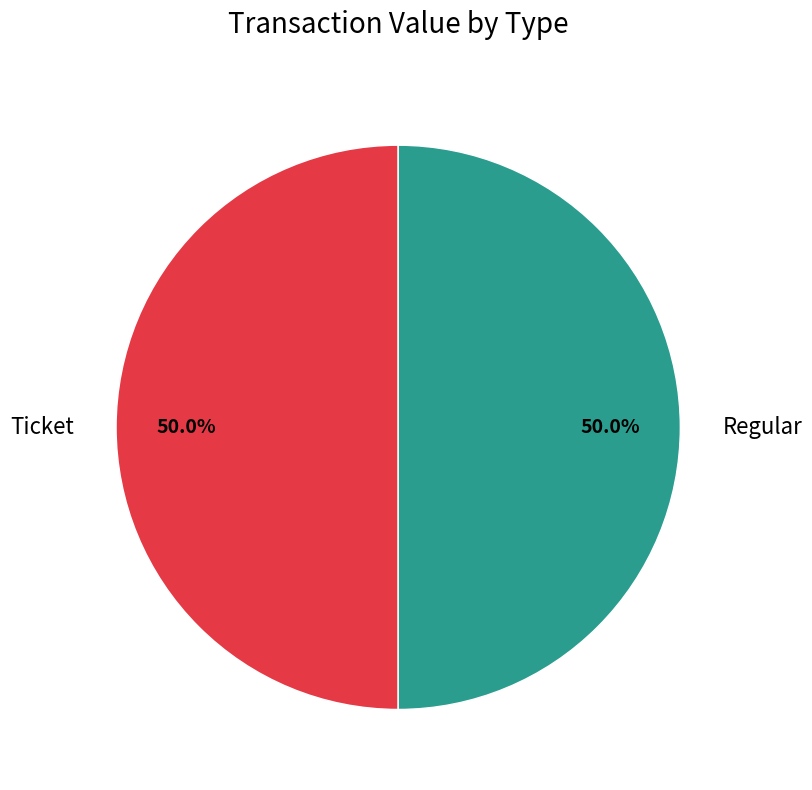

How much of the chart is everything except Ticket?

50.0%